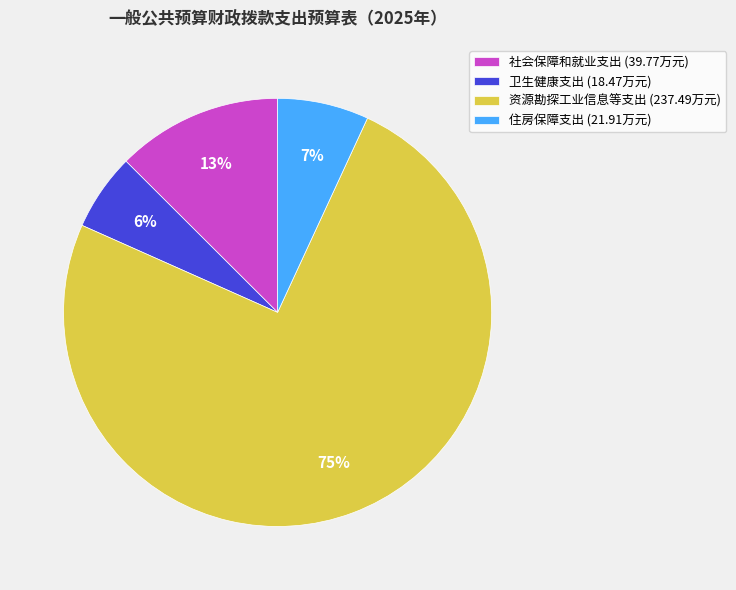

Is there a majority slice in this chart?

Yes